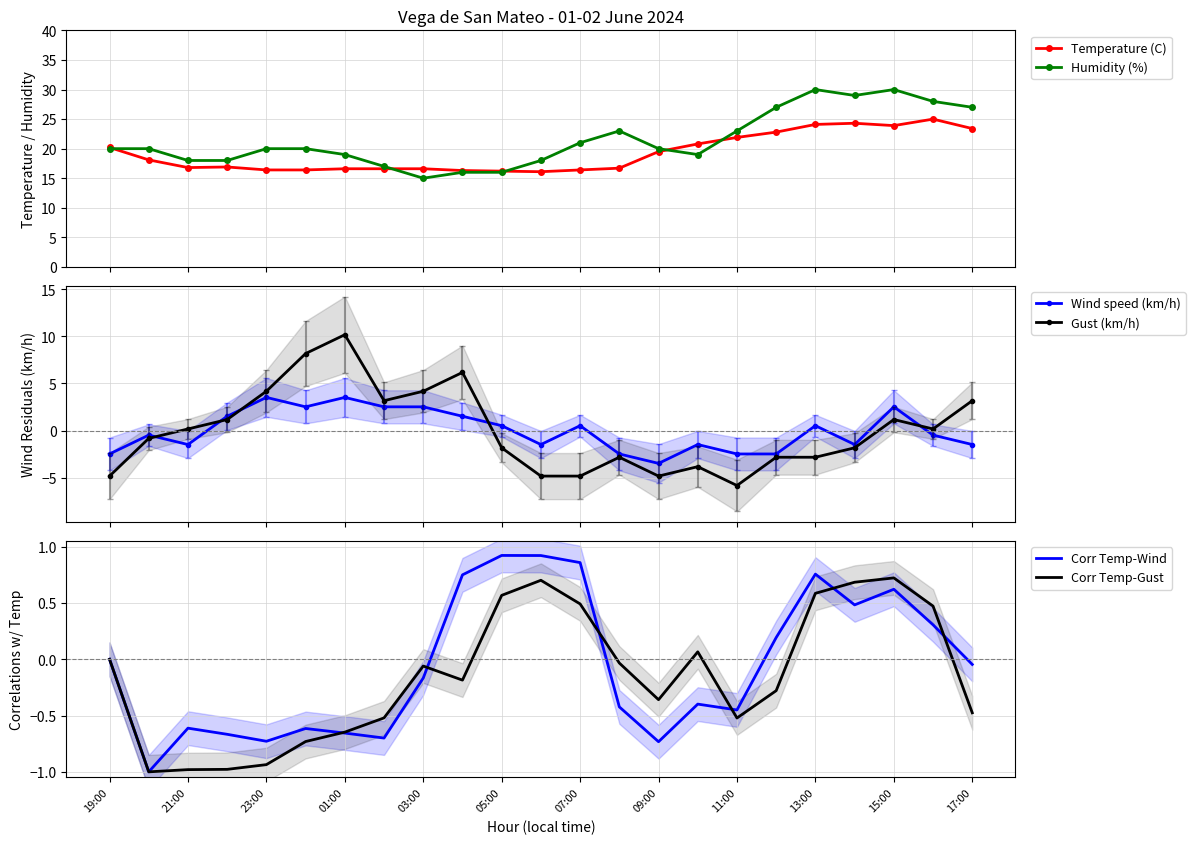

How many lines are shown in the chart?

6